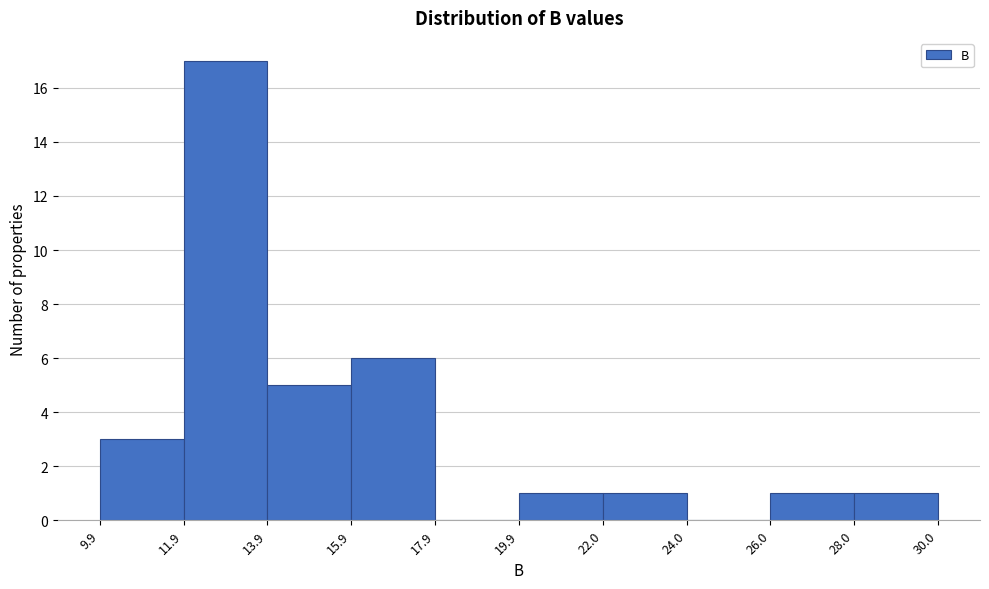

Reading left to right, list every bar in this chart as the range it spans on the x-axis followed by its height. The values are not printed on the chart, so give them approximately, as read against the axis.

9.9 to 11.9: 3
11.9 to 13.9: 17
13.9 to 15.9: 5
15.9 to 17.9: 6
17.9 to 19.9: 0
19.9 to 22.0: 1
22.0 to 24.0: 1
24.0 to 26.0: 0
26.0 to 28.0: 1
28.0 to 30.0: 1